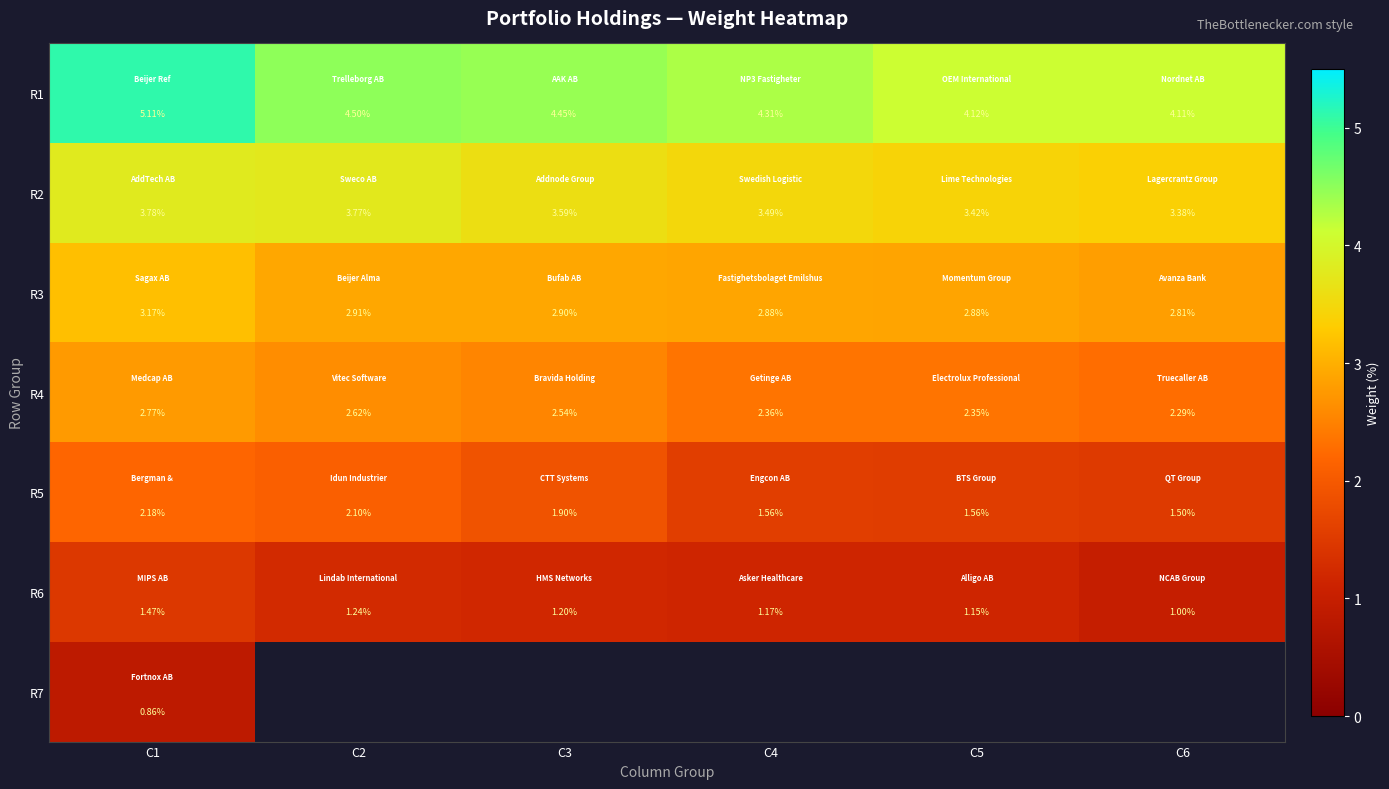

What is the maximum value shown in the chart?

5.1